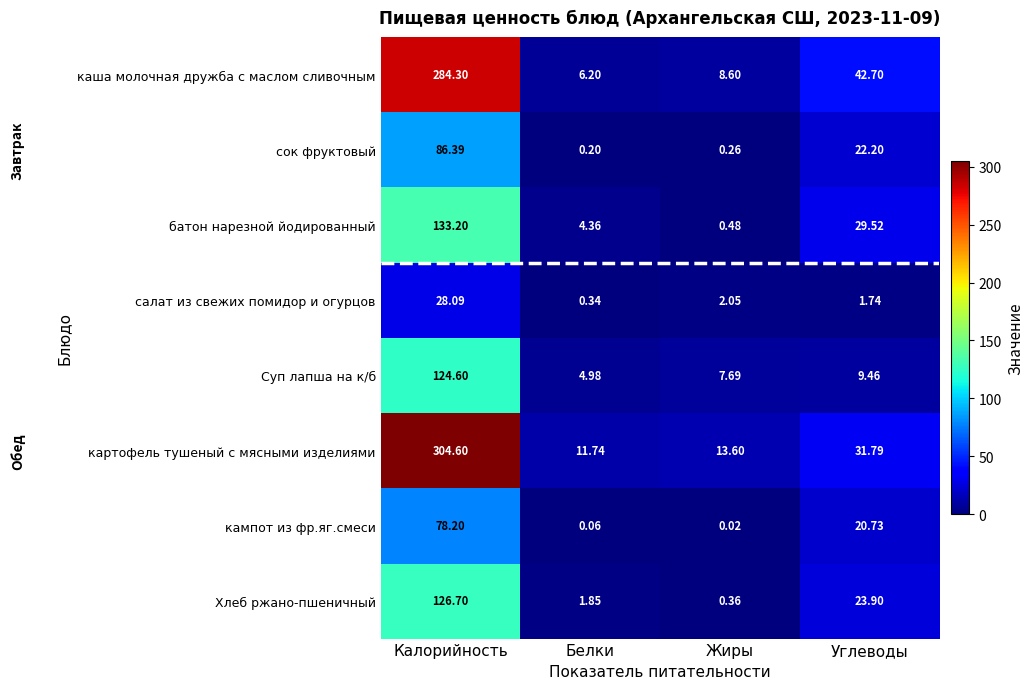

Which series has the largest range (max minus min)?

картофель тушеный с мясными изделиями